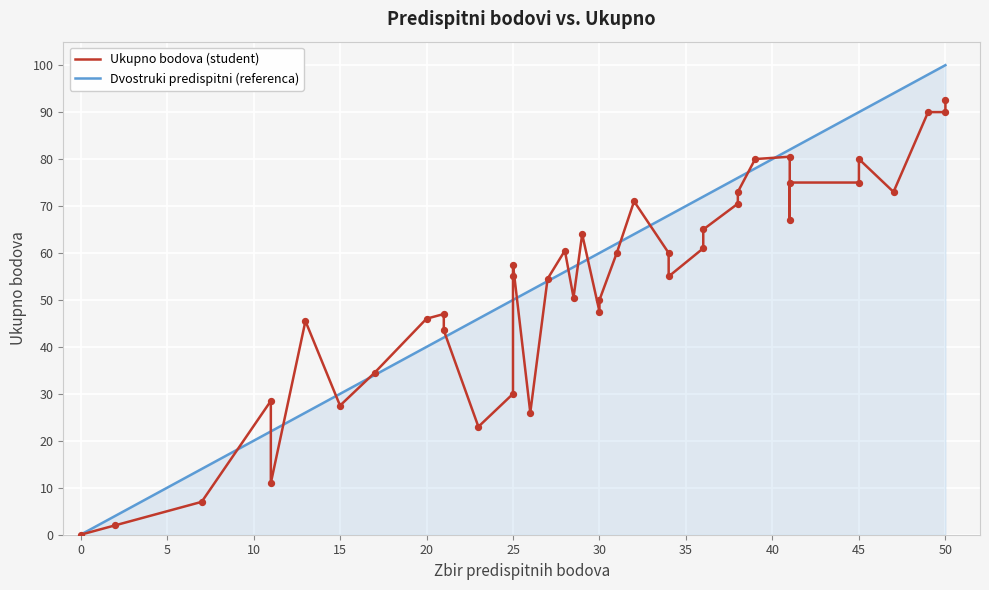

At how many categories does at least one series exceed 21?

37